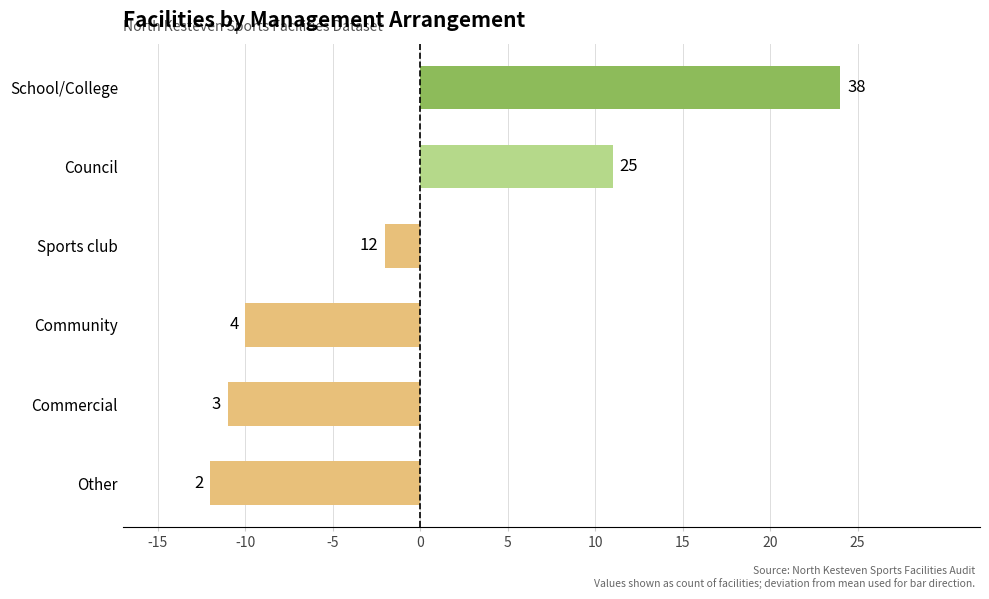

How many bars are there in total?

6